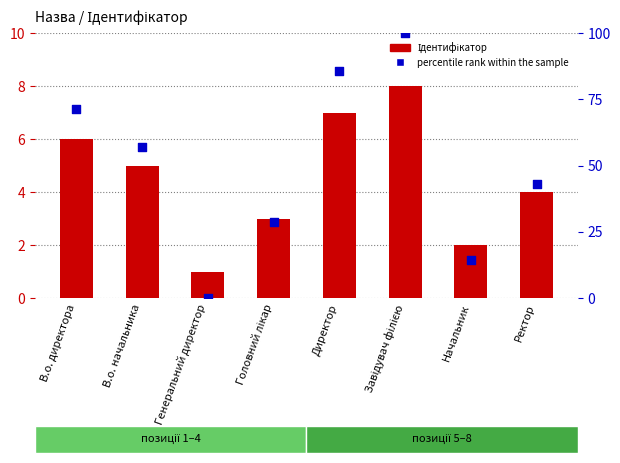

Which series has the largest total across all categories?

percentile rank within the sample